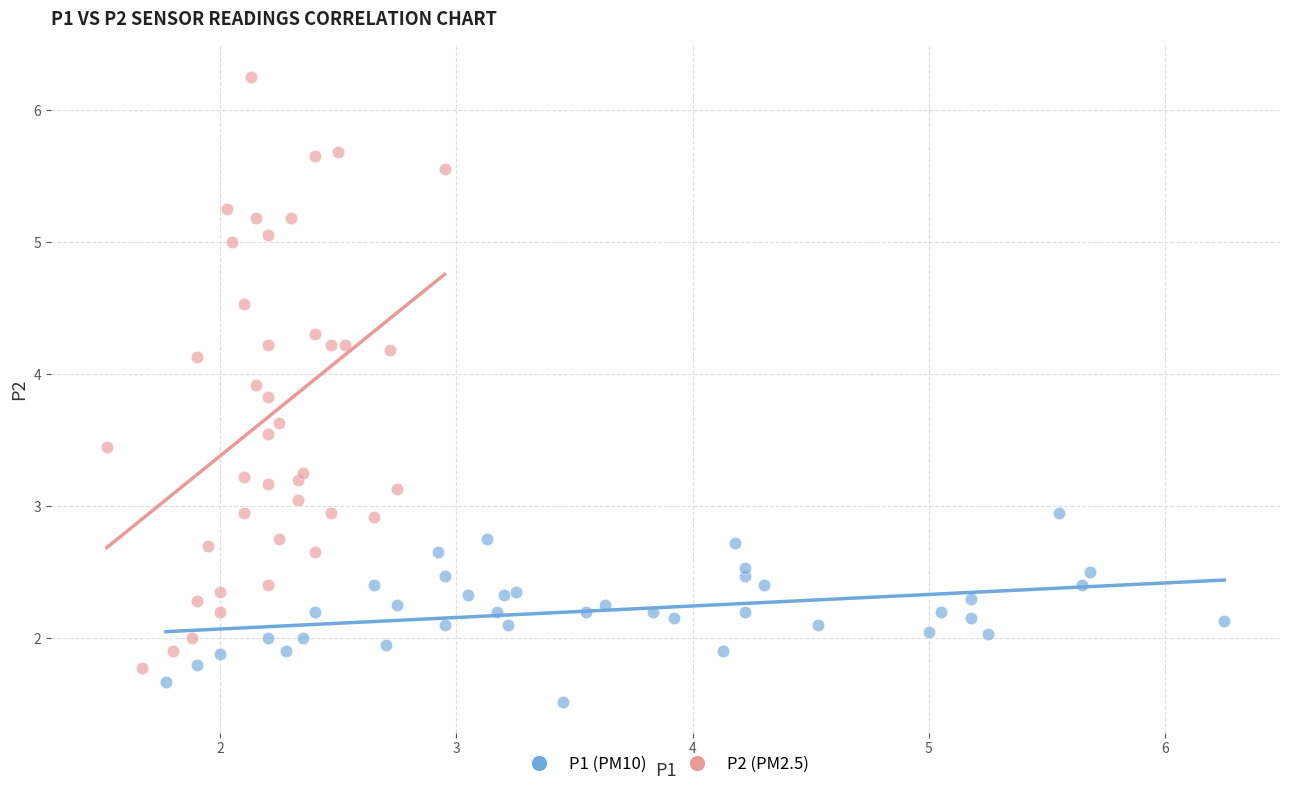

Which series contains the lowest Y value?

P1 (PM10)